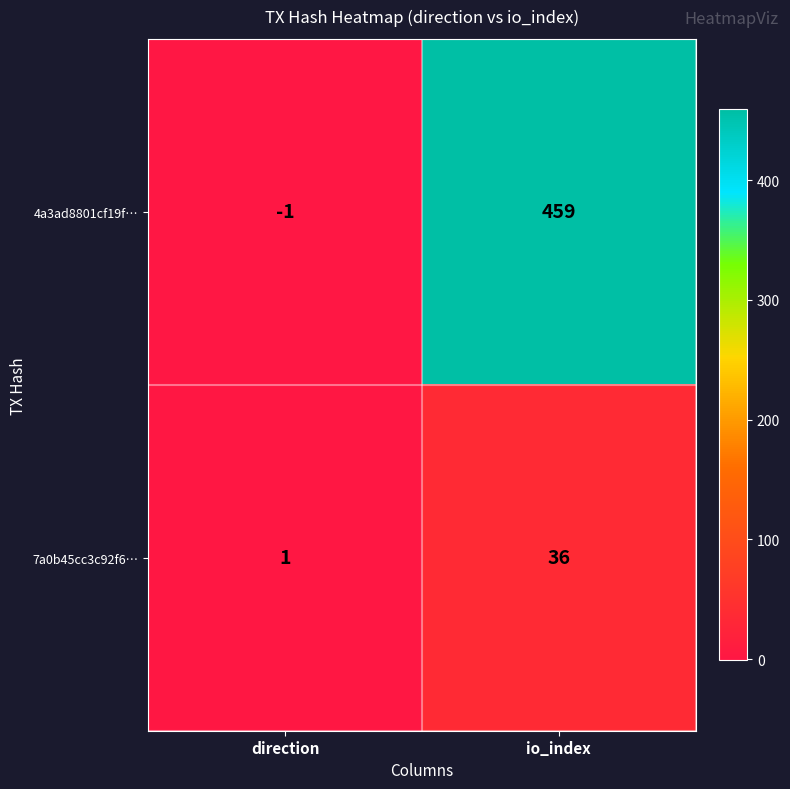

What is the greatest value displayed?

459